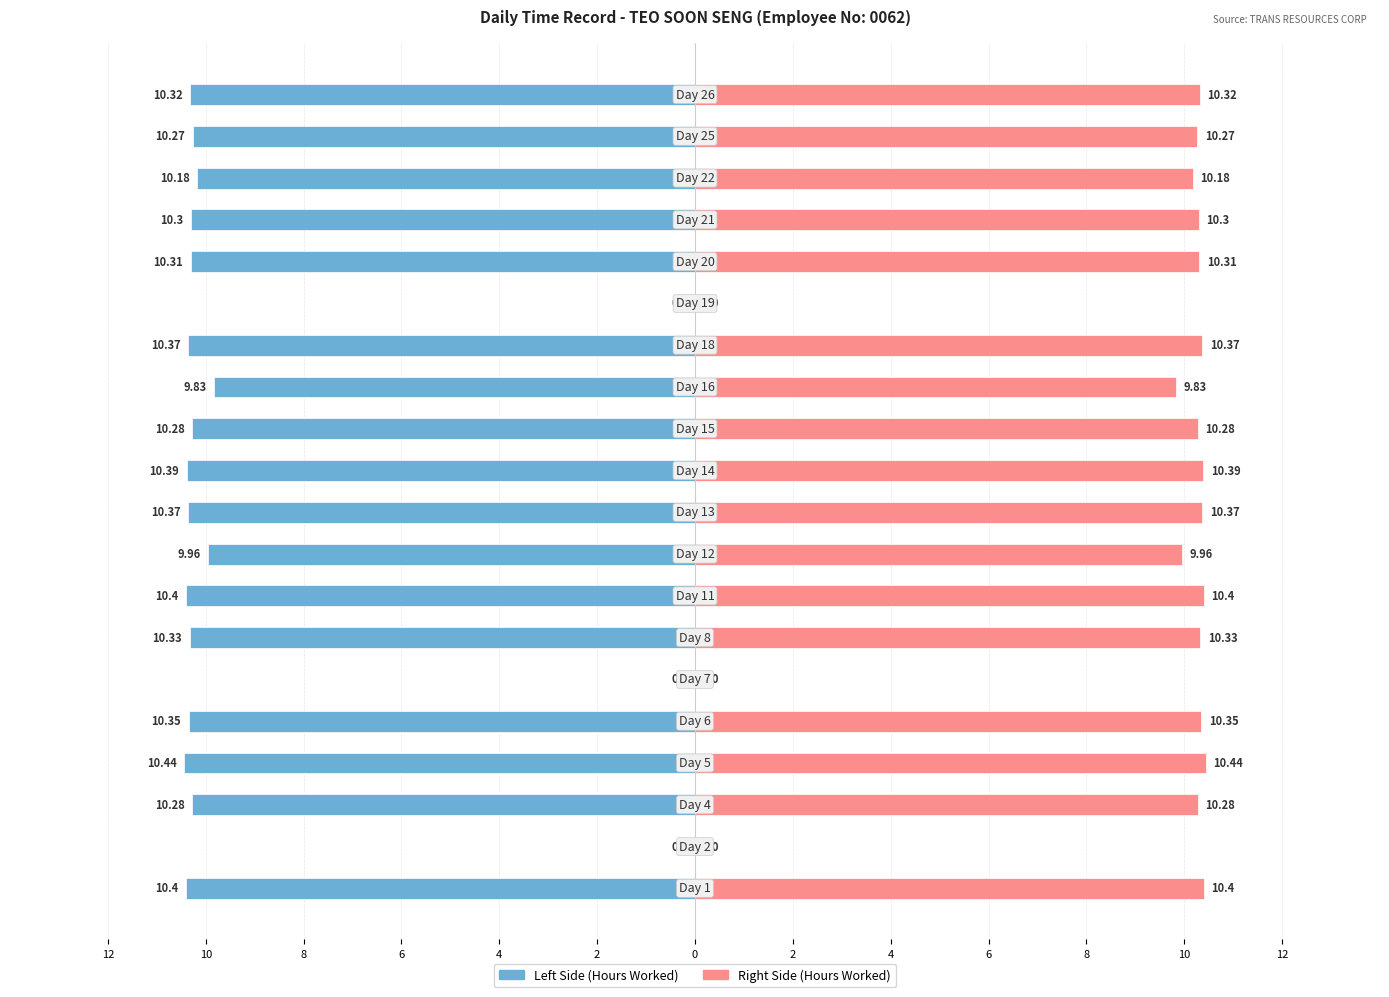

Is the value of Hours Worked (Left) at 2 greater than the value of Hours Worked (Right) at 12?

No